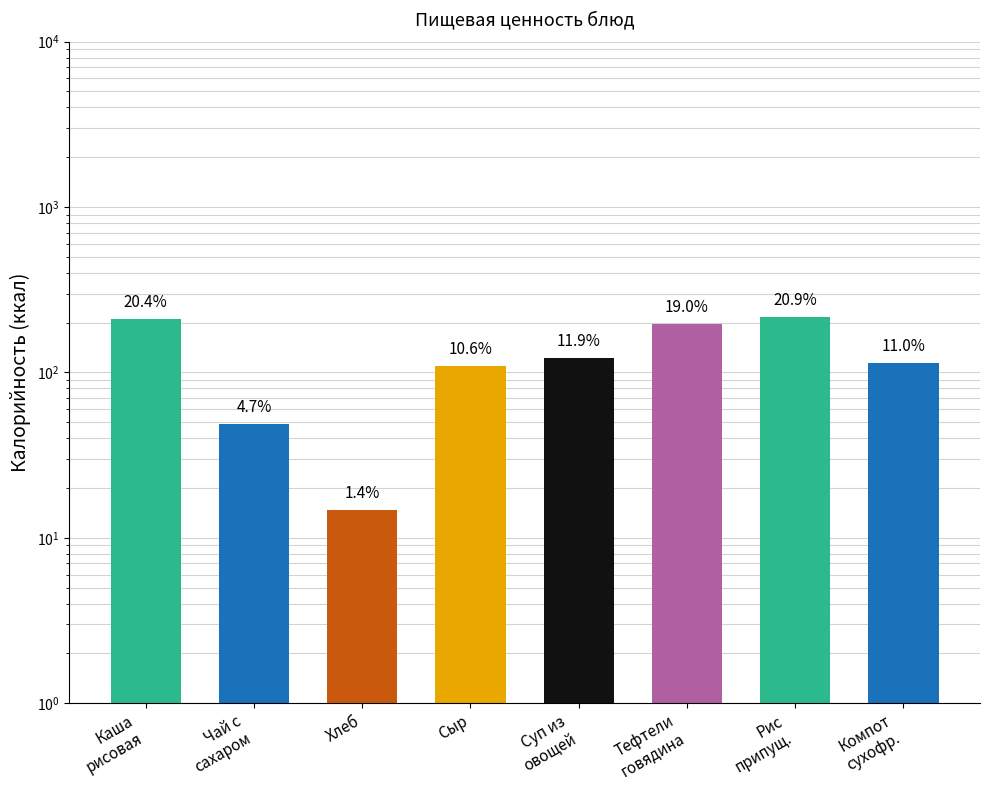

List the labels in order of value, largest first.

Рис
припущ., Каша
рисовая, Тефтели
говядина, Суп из
овощей, Компот
сухофр., Сыр, Чай с
сахаром, Хлеб